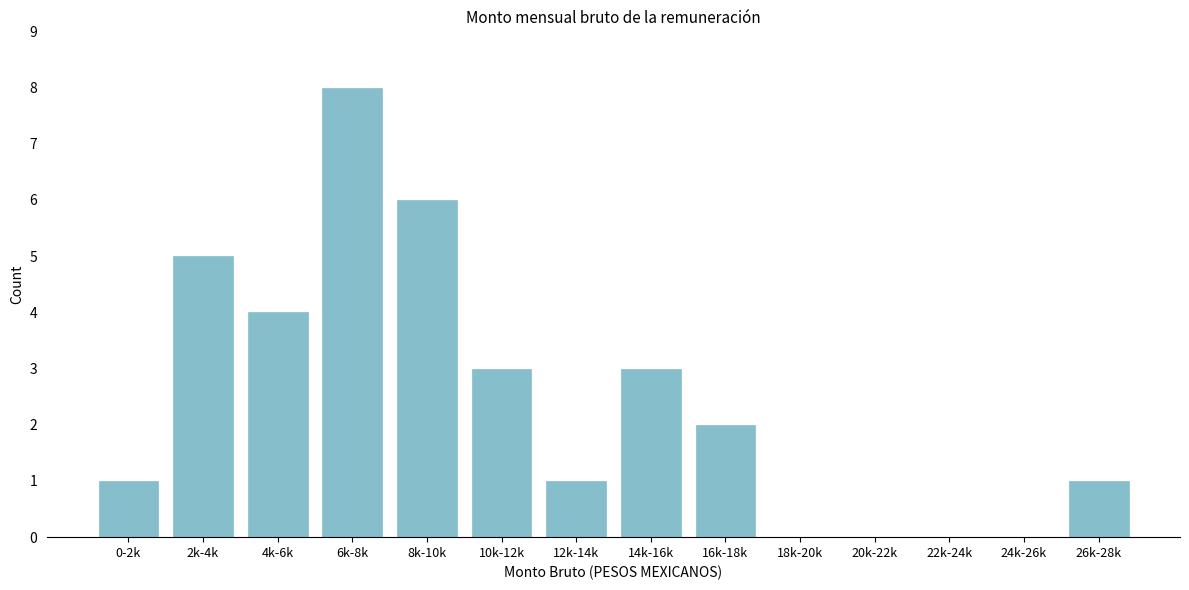

Reading left to right, what are all the values shown in this chart?

0-2k=1	2k-4k=5	4k-6k=4	6k-8k=8	8k-10k=6	10k-12k=3	12k-14k=1	14k-16k=3	16k-18k=2	18k-20k=0	20k-22k=0	22k-24k=0	24k-26k=0	26k-28k=1